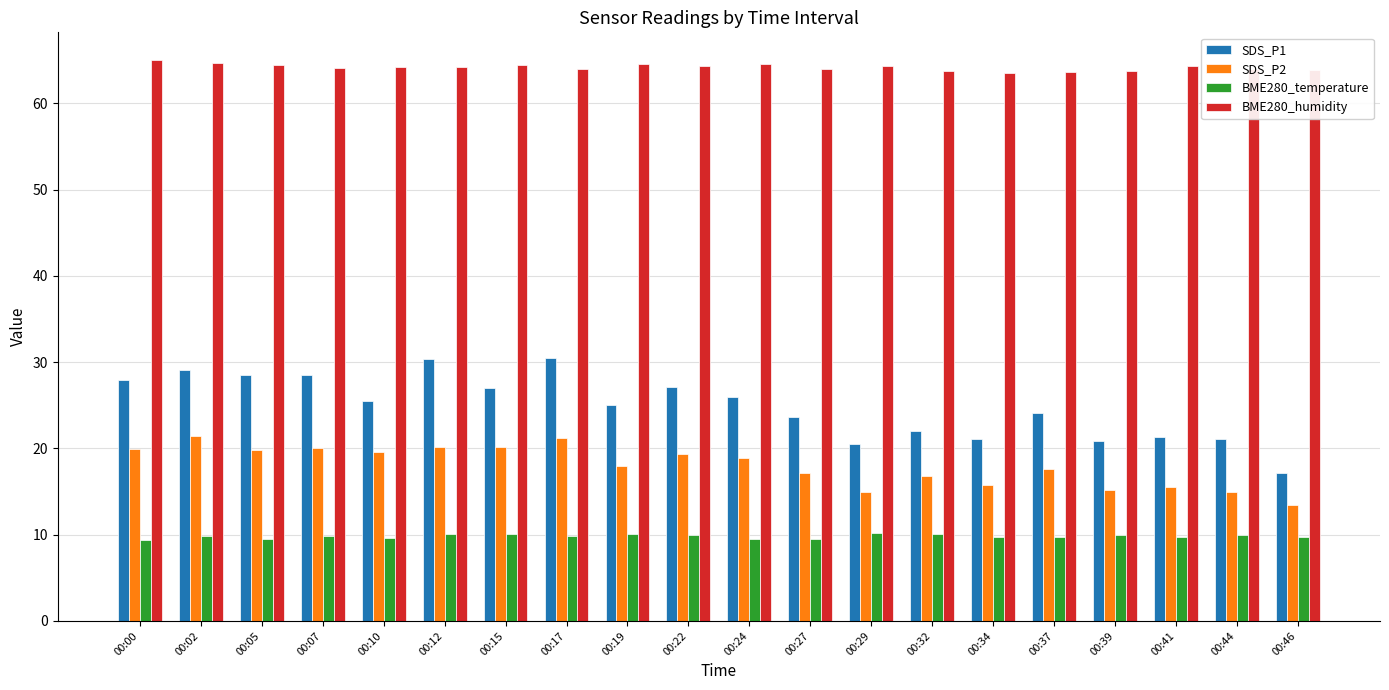

What is the maximum value for BME280_humidity?

65.0